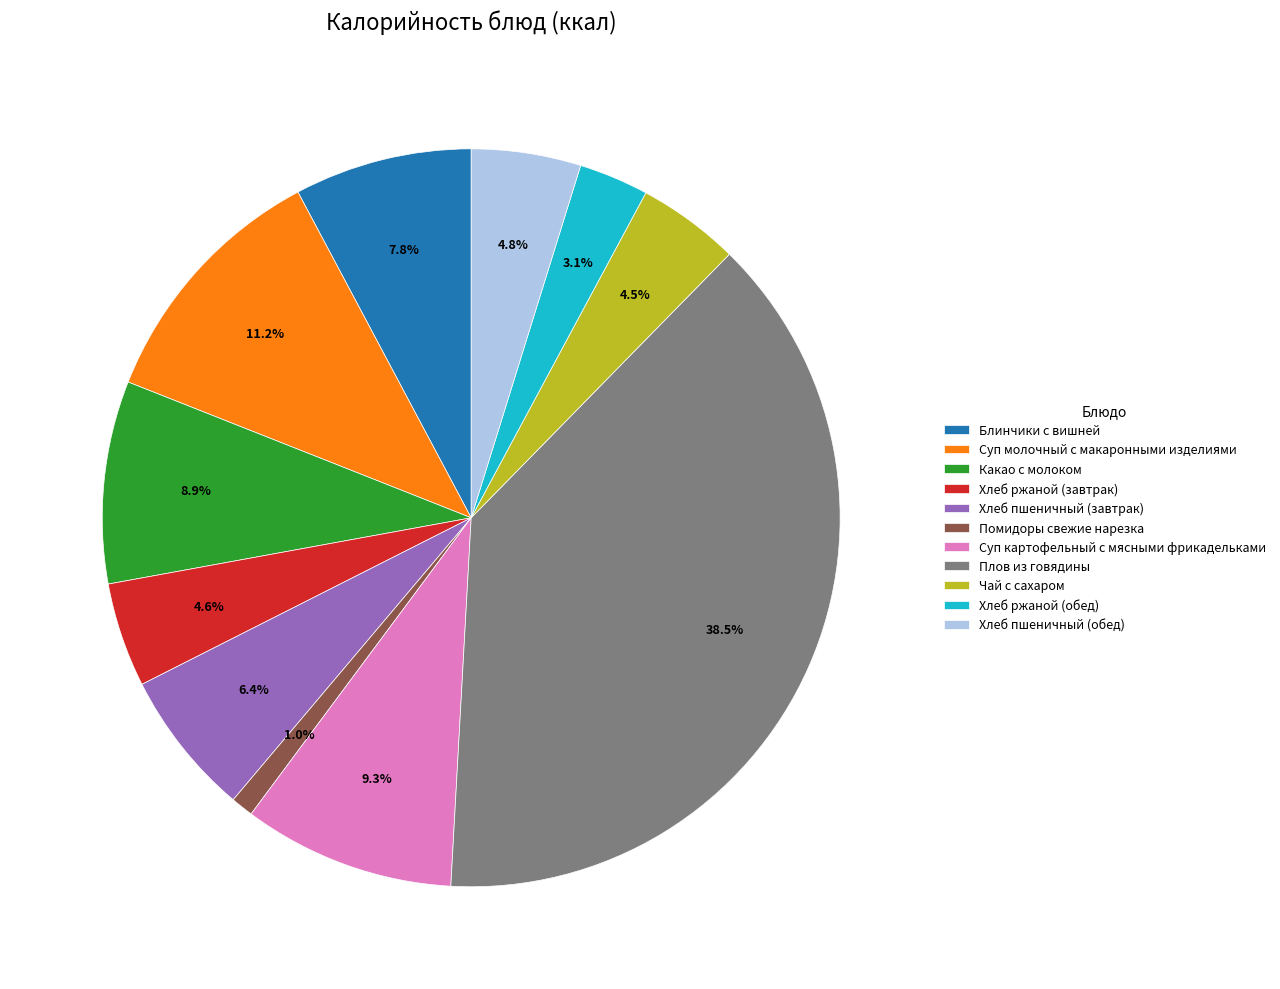

Which slice is the largest?

Плов из говядины